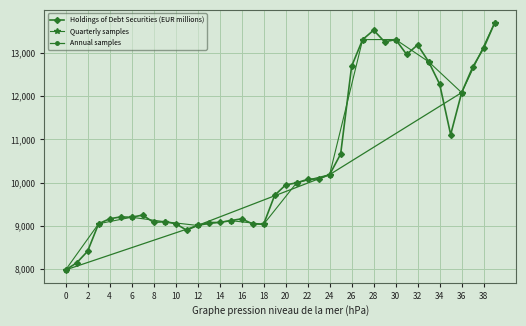

The value of Holdings of Debt Securities (EUR millions) at 18 is 13823. True or false?

False